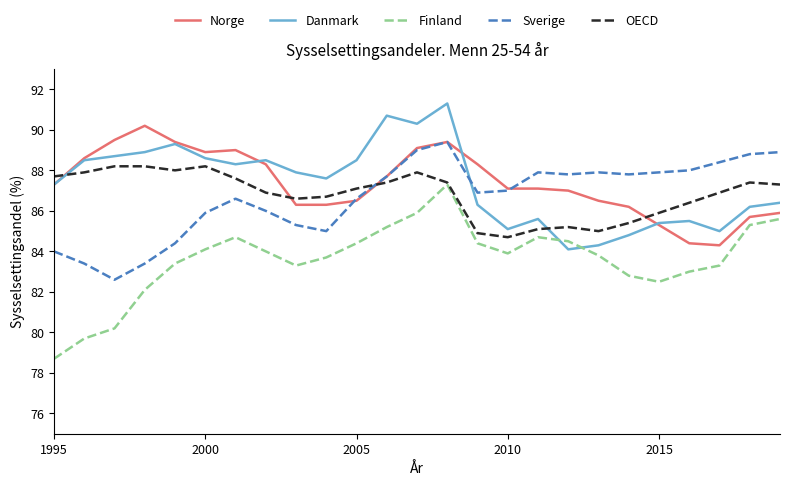

What is the difference between the maximum and second lowest values in the Danmark series?

7.0